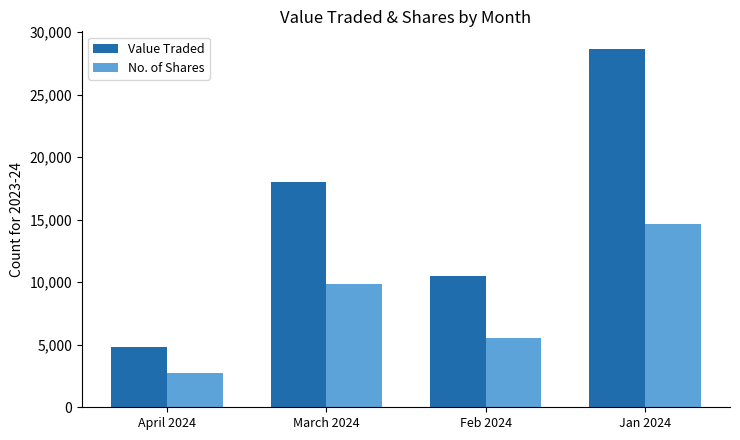

What is the approximate value of No. of Shares at Feb 2024, to the nearest 100?

5500